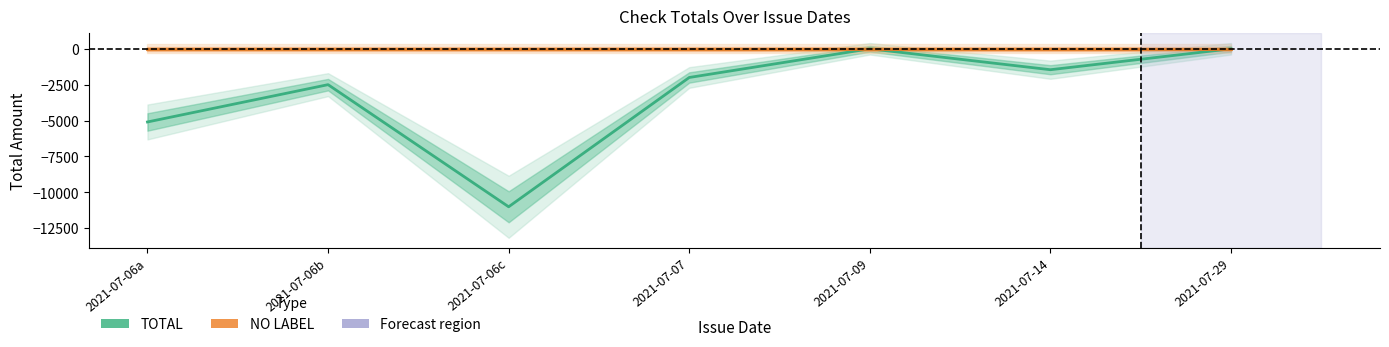

True or false: TOTAL and NO LABEL intersect in this chart.

False